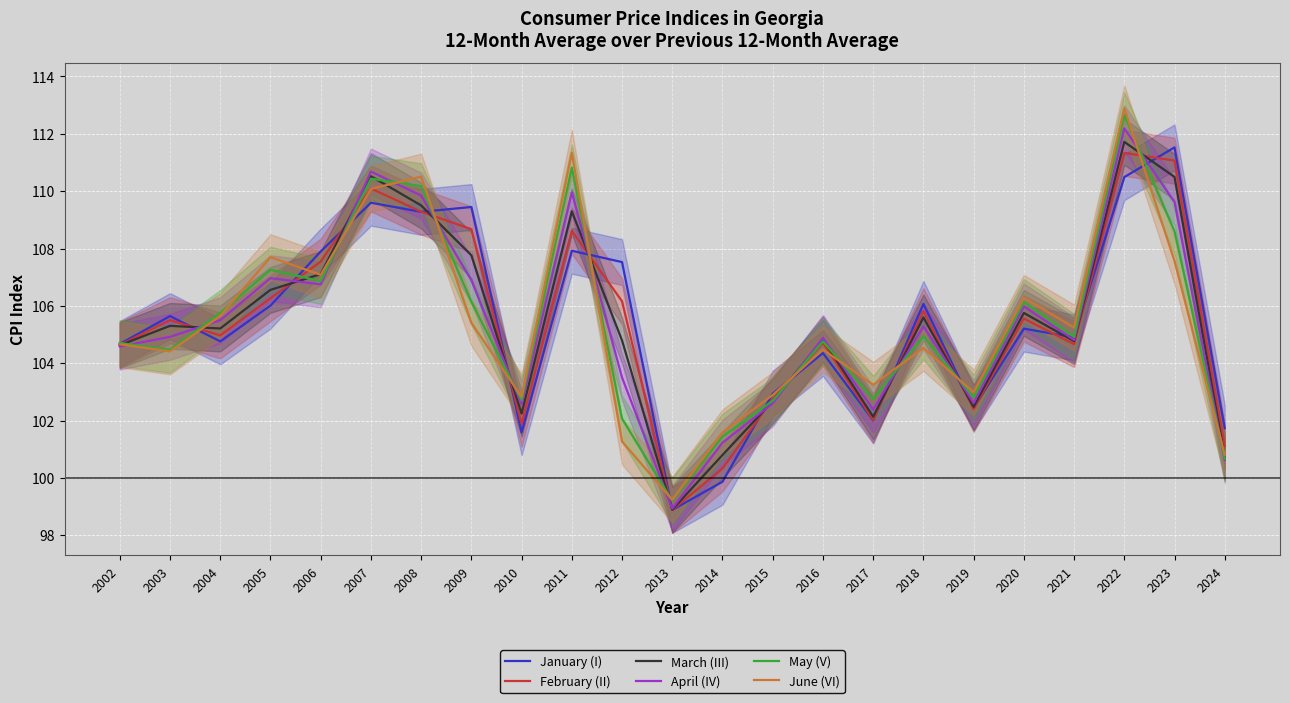

Which series has the widest spread of values?

June (VI)